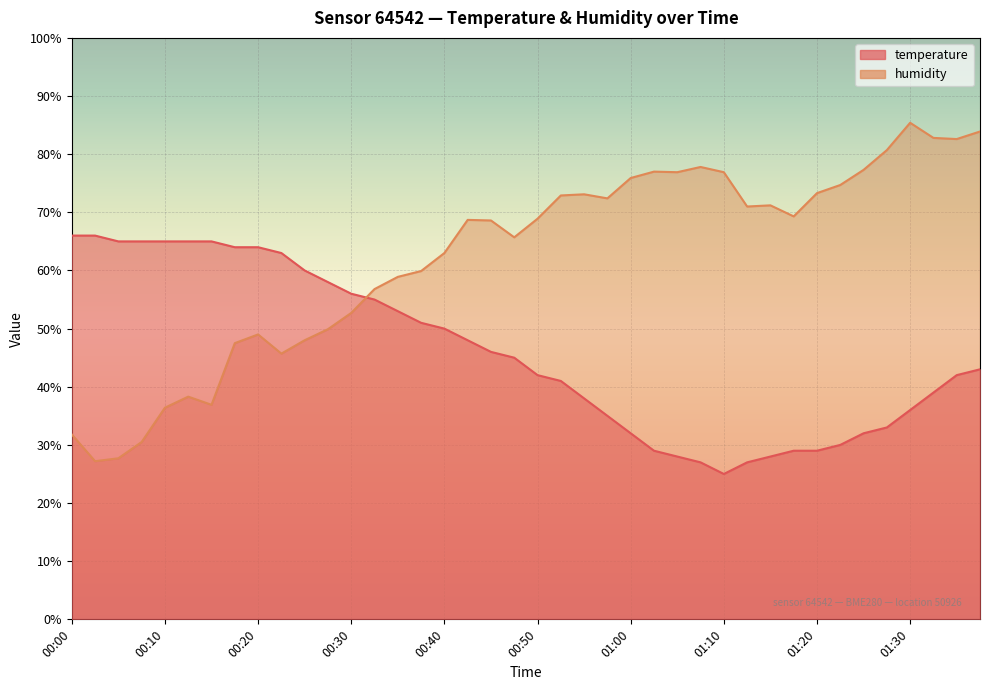

Which series changed the most between 00:23 and 00:40?

humidity